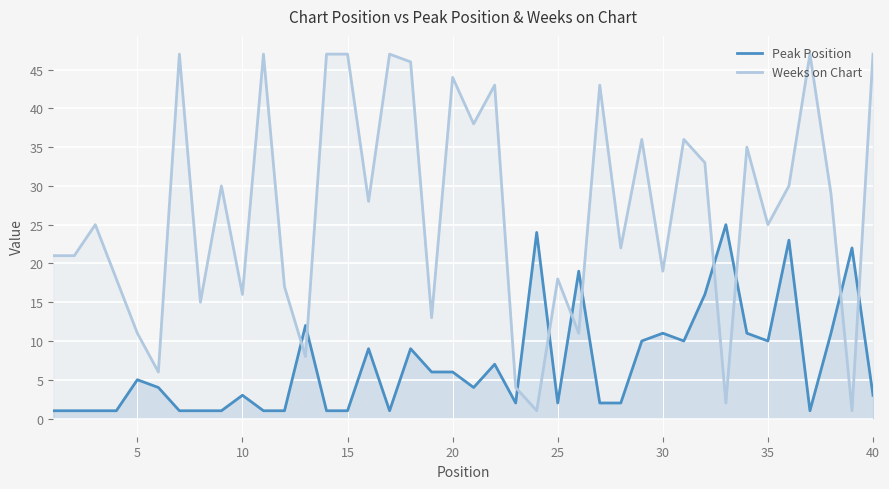

In Peak Position, how many points are higher than both neighbors (excluding endpoints)?

12